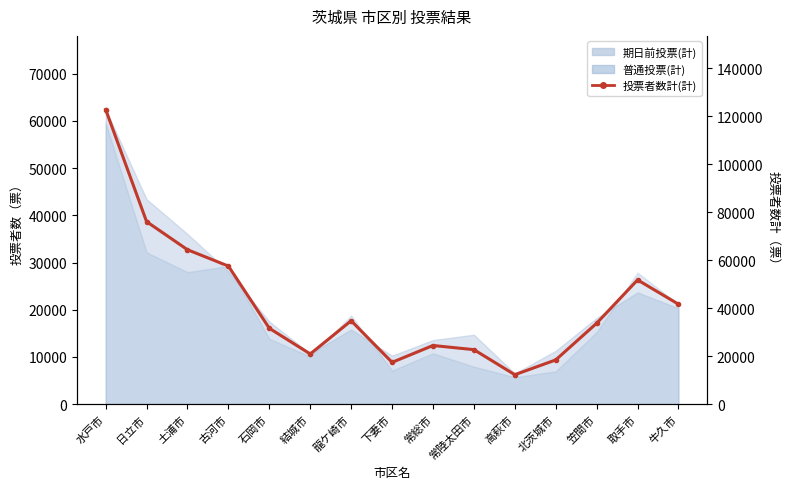

What is the greatest value displayed?

122850